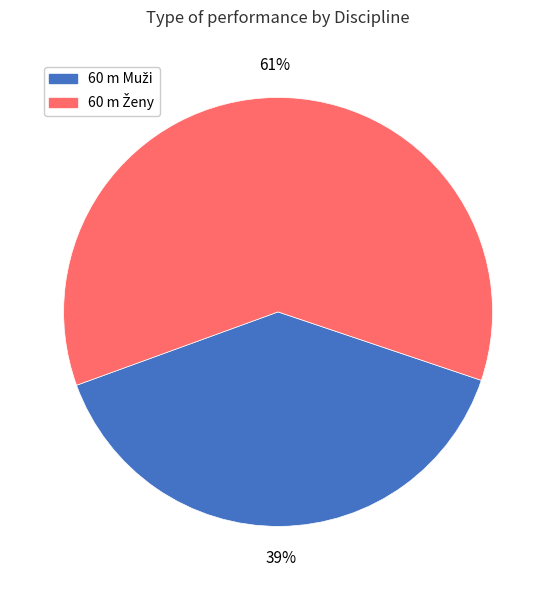

Does any single category account for the majority?

Yes